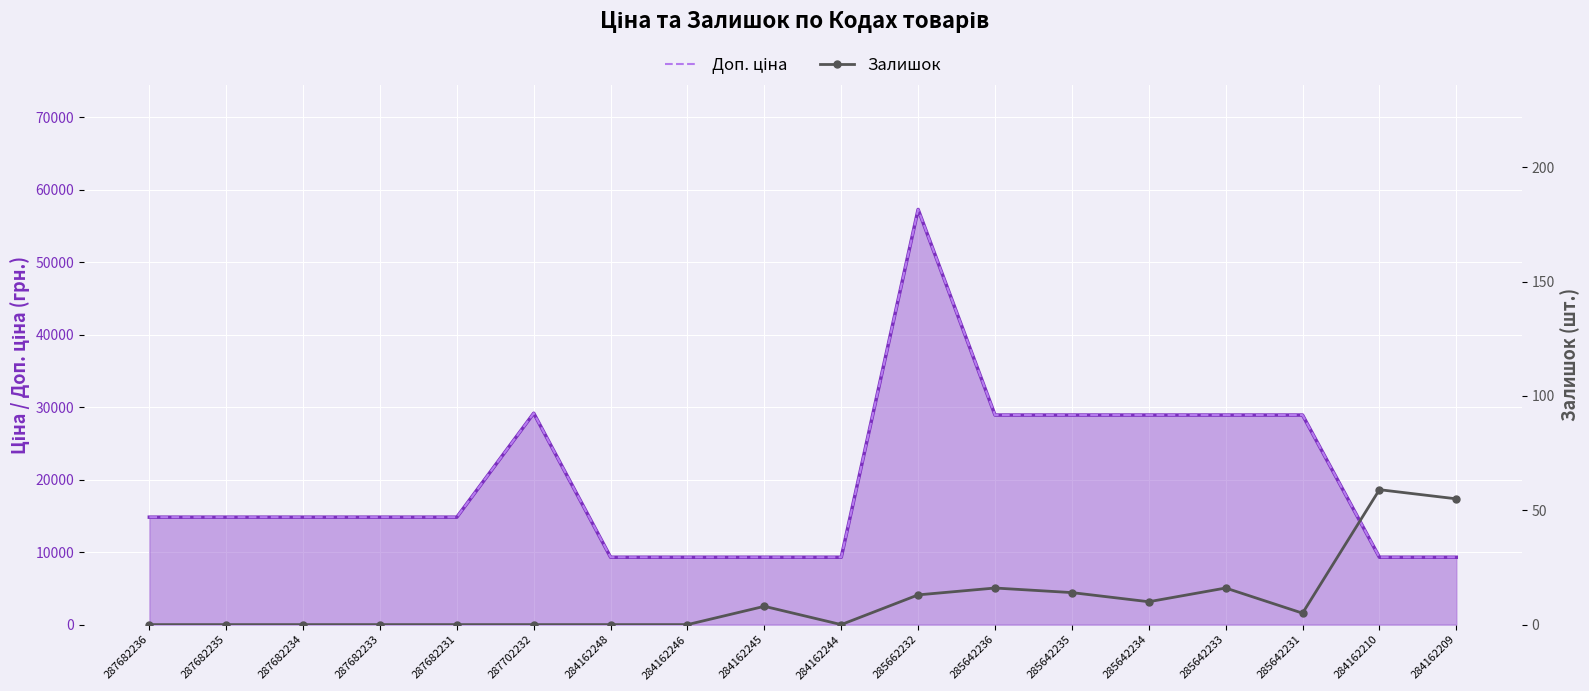

Reading left to right, list all the values displayed in this chart.

Ціна: 287682236=14817.6	287682235=14817.6	287682234=14817.6	287682233=14817.6	287682231=14817.6	287702232=29152.3	284162248=9290.5	284162246=9290.5	284162245=9290.5	284162244=9290.5	285662232=57258.0	285642236=28901.7	285642235=28901.7	285642234=28901.7	285642233=28901.7	285642231=28901.7	284162210=9290.5	284162209=9290.5
Доп. ціна: 287682236=14817.6	287682235=14817.6	287682234=14817.6	287682233=14817.6	287682231=14817.6	287702232=29152.3	284162248=9290.5	284162246=9290.5	284162245=9290.5	284162244=9290.5	285662232=57258.0	285642236=28901.7	285642235=28901.7	285642234=28901.7	285642233=28901.7	285642231=28901.7	284162210=9290.5	284162209=9290.5
Залишок: 287682236=0.0	287682235=0.0	287682234=0.0	287682233=0.0	287682231=0.0	287702232=0.0	284162248=0.0	284162246=0.0	284162245=8.0	284162244=0.0	285662232=13.0	285642236=16.0	285642235=14.0	285642234=10.0	285642233=16.0	285642231=5.0	284162210=59.0	284162209=55.0